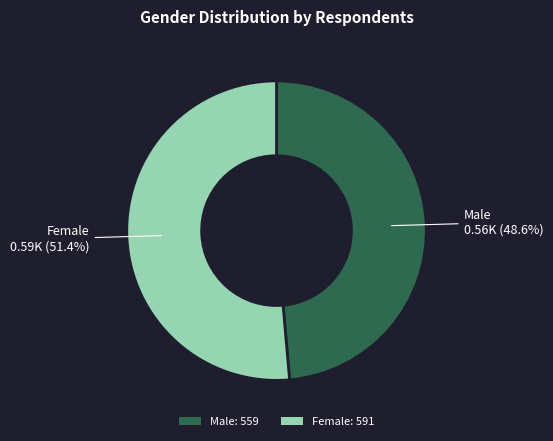

Count the number of slices in the pie.

2